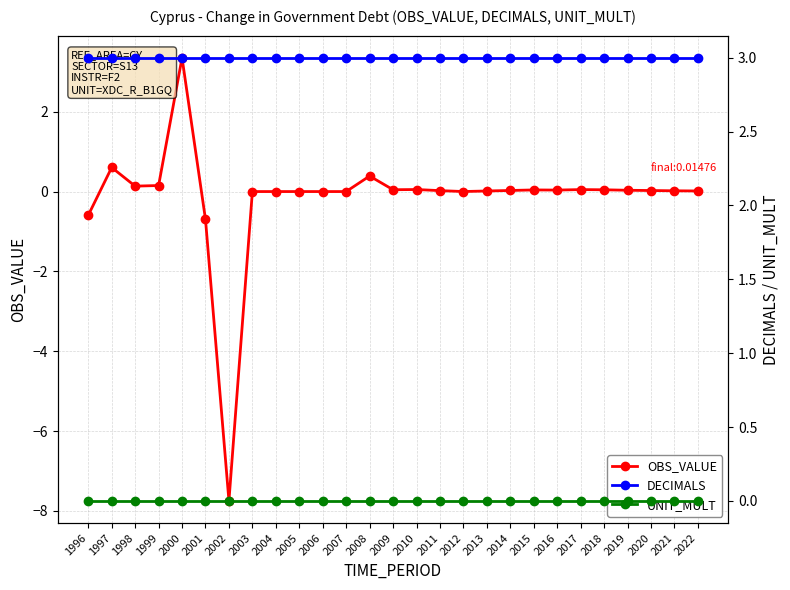

At which label is OBS_VALUE closest to -2?

2001